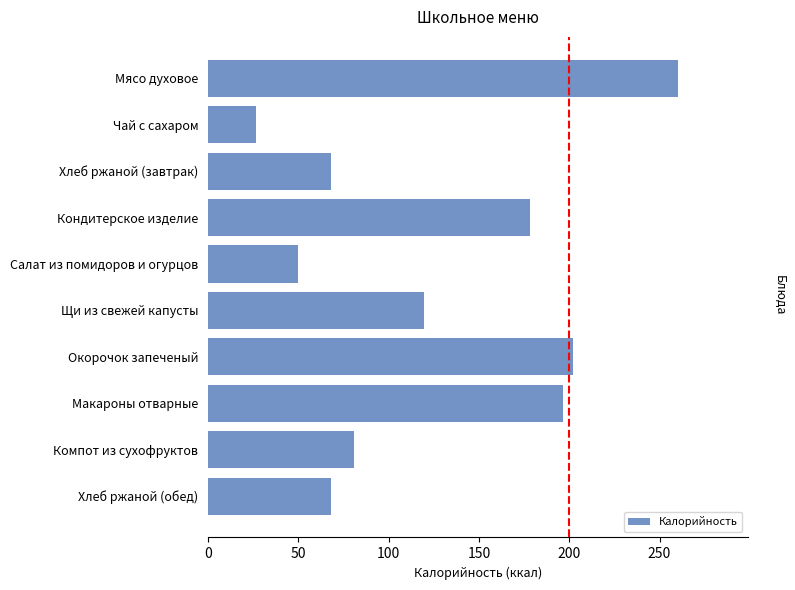

Reading bottom to top, extract all data points from this chart.

68.2	81.0	196.8	202.2	119.9	50.1	178.2	68.2	26.8	260.0